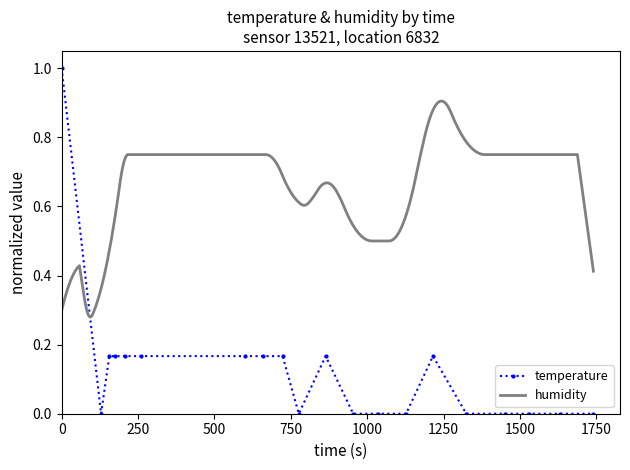

How many points are higher than both their immediate neighbors (excluding endpoints)?

2